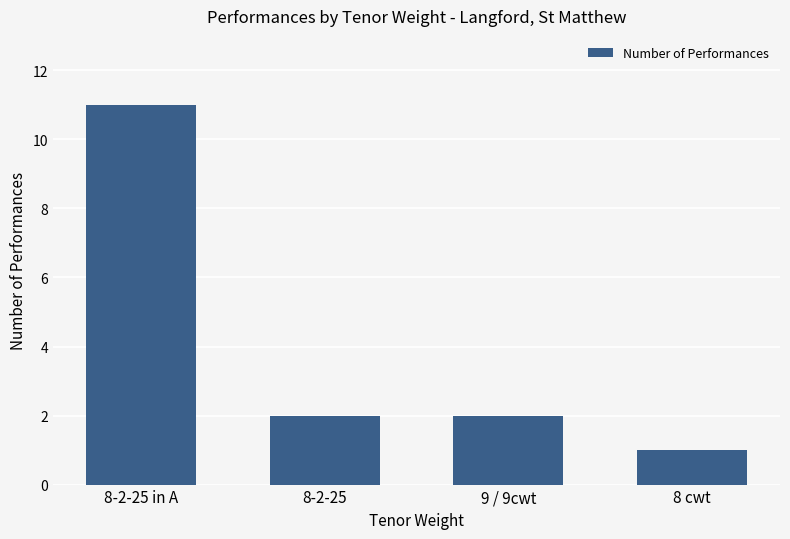

The value at 8-2-25 is 1. True or false?

False